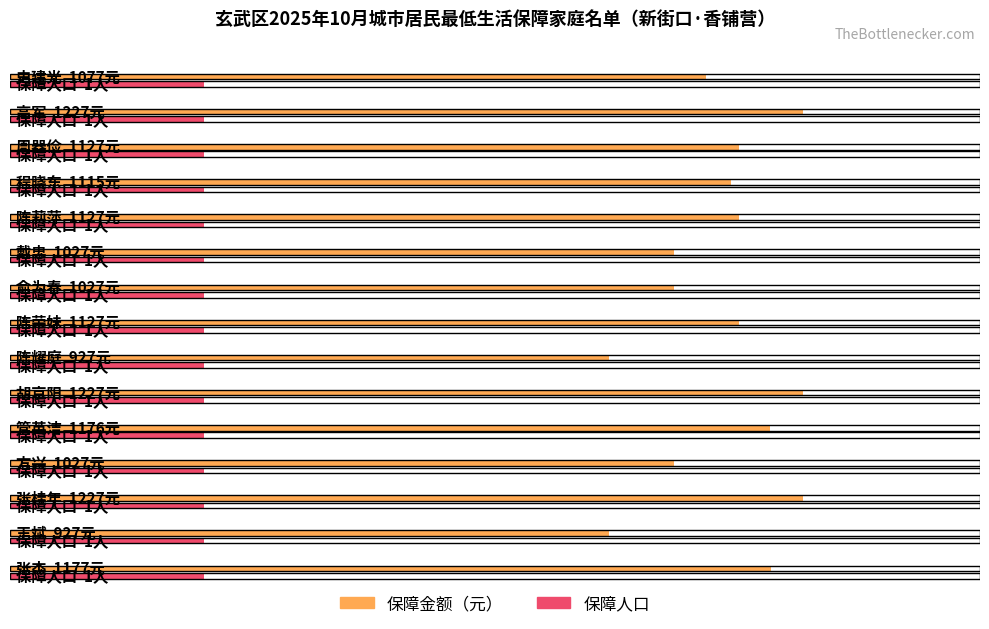

How many groups of bars are there?

15